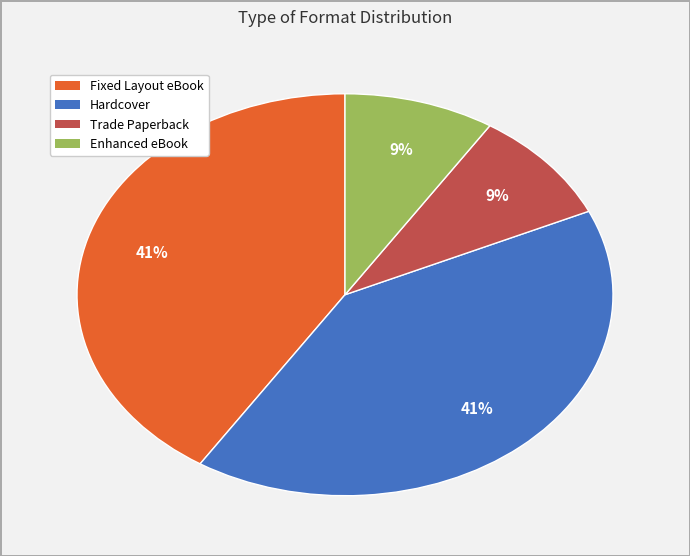

To the nearest percent, what is the combined percentage of Hardcover and Enhanced eBook?

50%